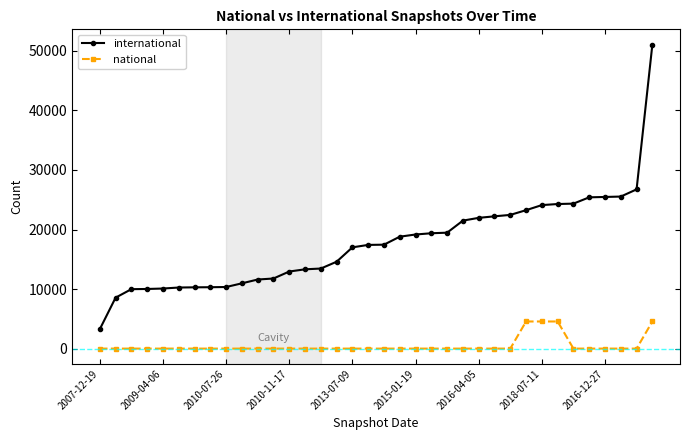

Which series has the widest spread of values?

international